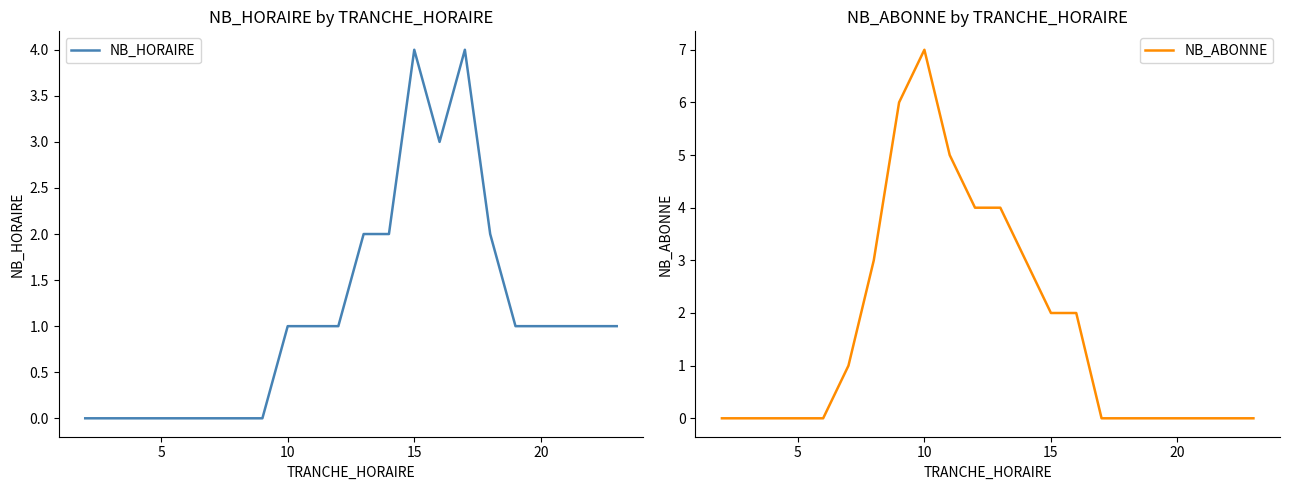

What is the highest value of the NB_ABONNE series?

7